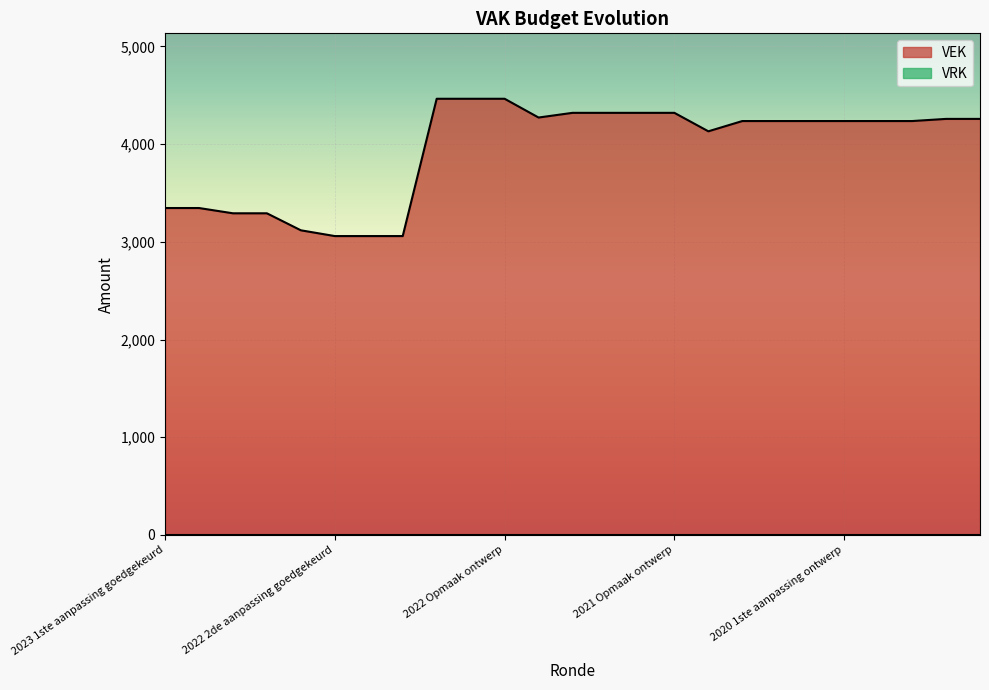

Rank the categories by value from lowest to highest.

2022 2de aanpassing goedgekeurd, 2022 2de aanpassing ontwerp, 2022 1ste aanpassing goedgekeurd, 2022 uitvoering, 2023 Opmaak goedgekeurd, 2023 Opmaak ontwerp, 2023 1ste aanpassing goedgekeurd, 2023 1ste aanpassing ontwerp, 2020 uitvoering, 2020 2de aanpassing goedgekeurd, 2020 2de aanpassing ontwerp, 2020 1ste aanpassing goedgekeurd, 2020 1ste aanpassing ontwerp, 2020 Opmaak goedgekeurd, 2020 Opmaak ontwerp, 2019 1ste aanpassing goedgekeurd, 2019 1ste aanpassing ontwerp, 2021 uitvoering, 2021 1ste aanpassing goedgekeurd, 2021 1ste aanpassing ontwerp, 2021 Opmaak goedgekeurd, 2021 Opmaak ontwerp, 2022 1ste aanpassing ontwerp, 2022 Opmaak goedgekeurd, 2022 Opmaak ontwerp